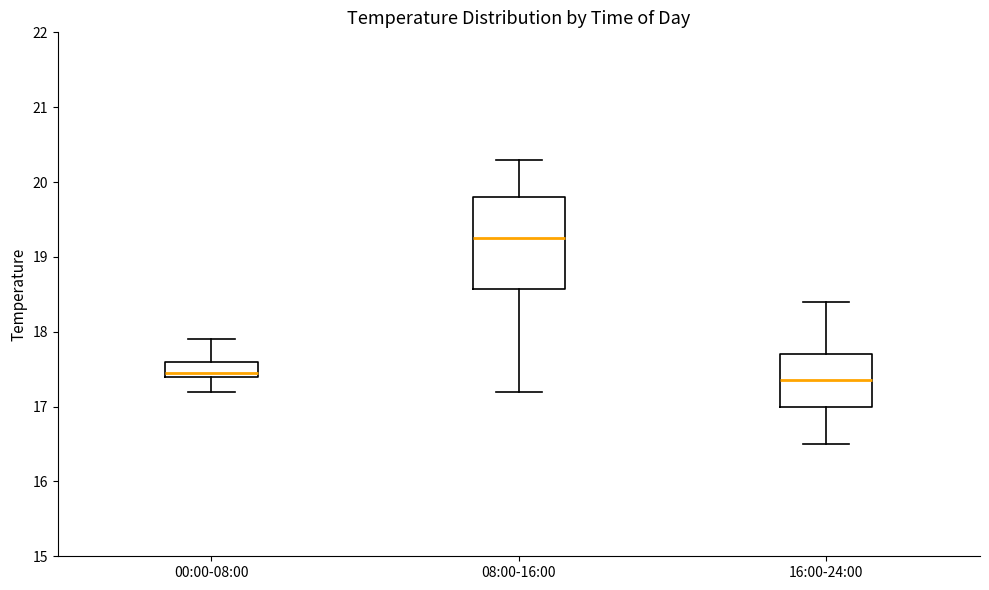

Comparing the boxes themselves (not the whiskers), which one is the tallest?

08:00-16:00